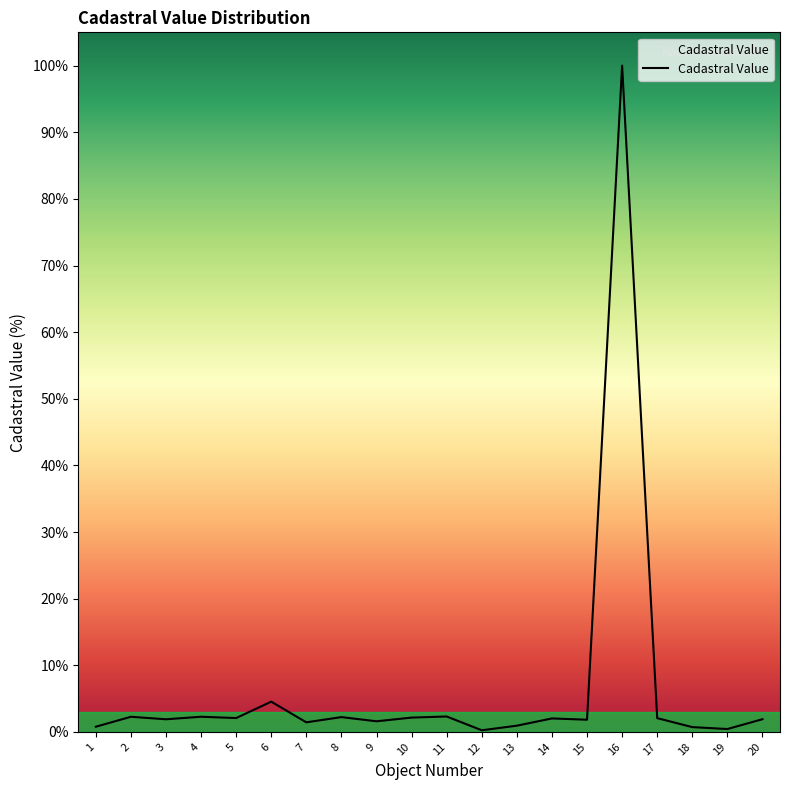

The value at 16 is 100.0. True or false?

True